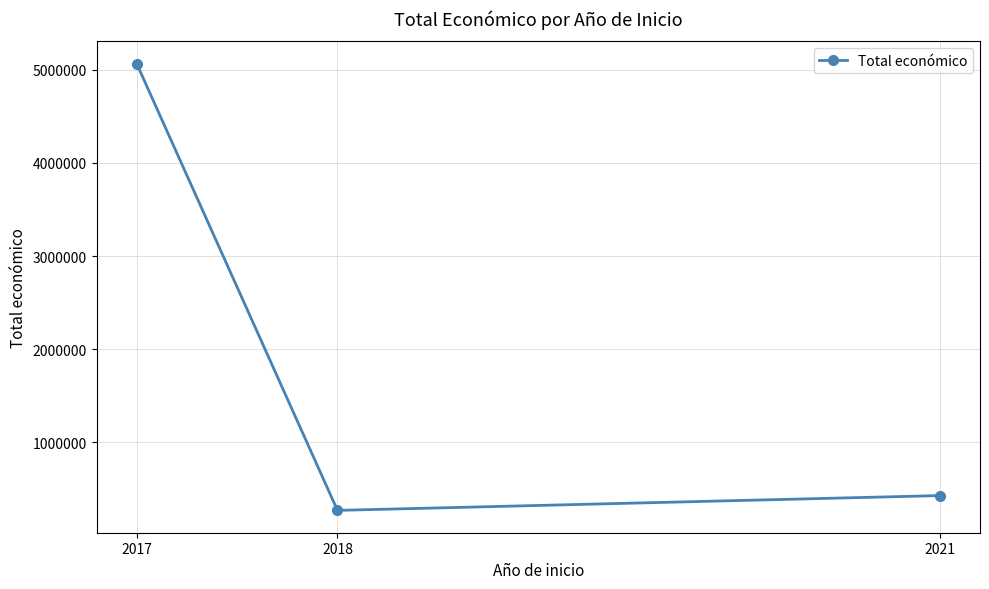

Reading right to left, what are all the values shown in this chart?

430411	271552	5064439